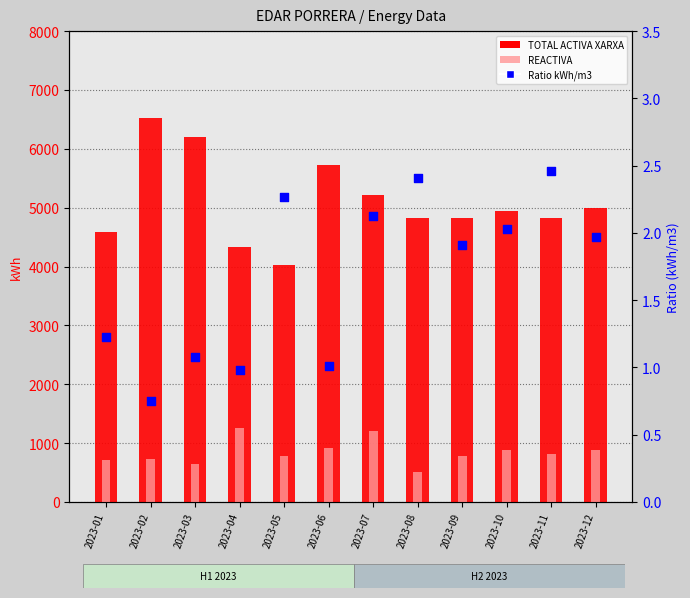

Which series reaches the minimum Y coordinate?

Ratio (kWh/m3)